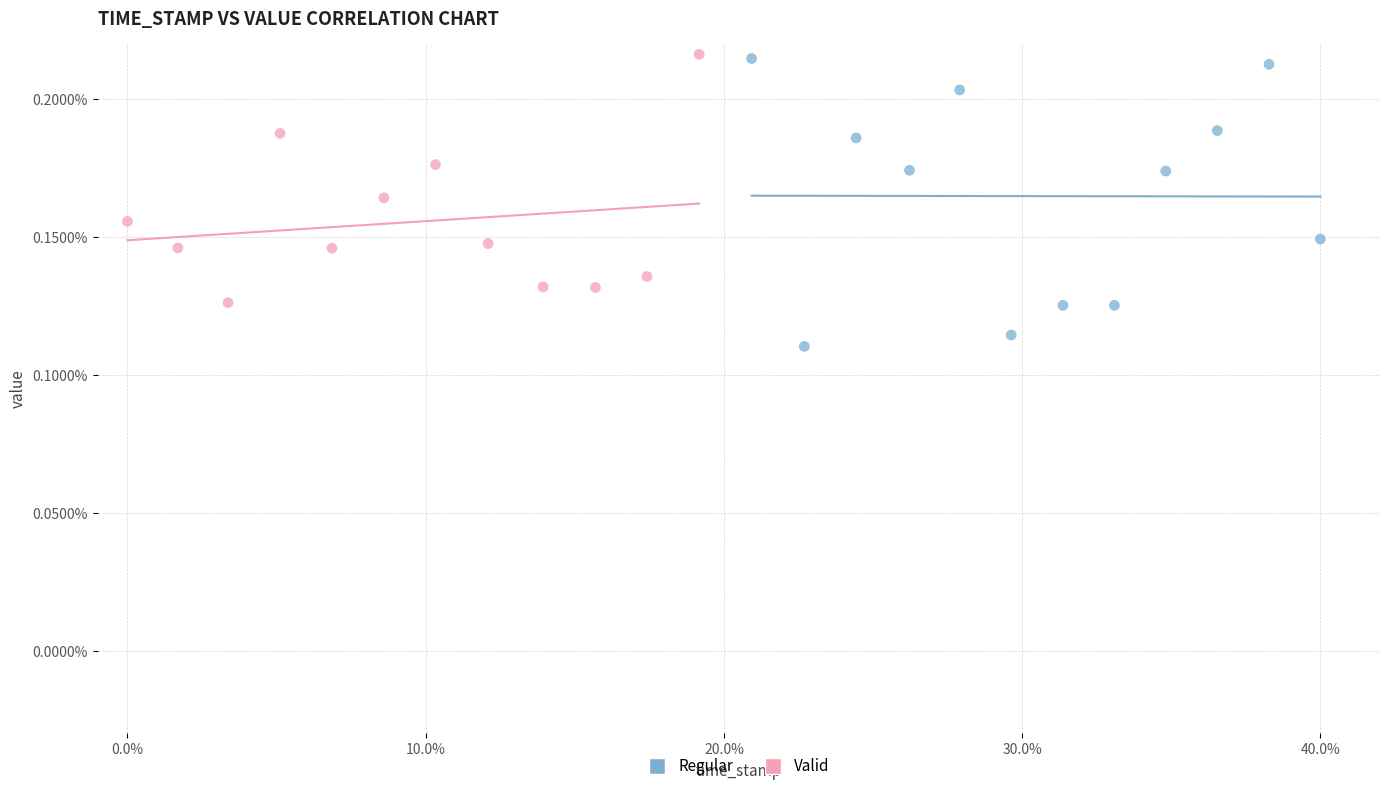

What are all the series names shown in the legend?

Regular, Valid